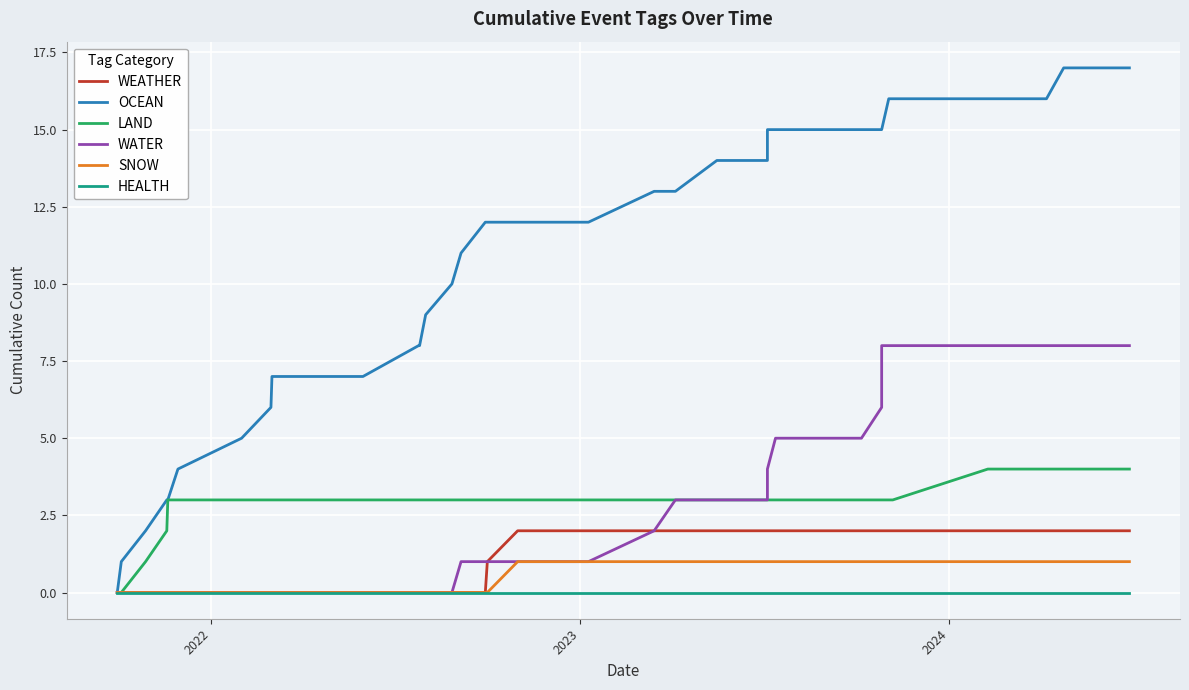

True or false: SNOW and OCEAN cross at least once.

False